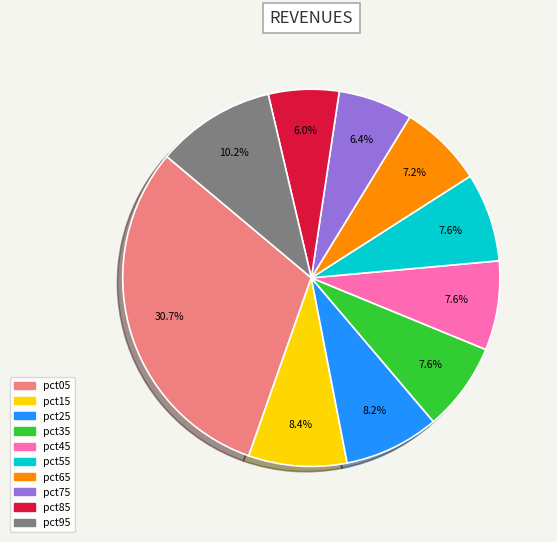

How many slices are in this pie chart?

10